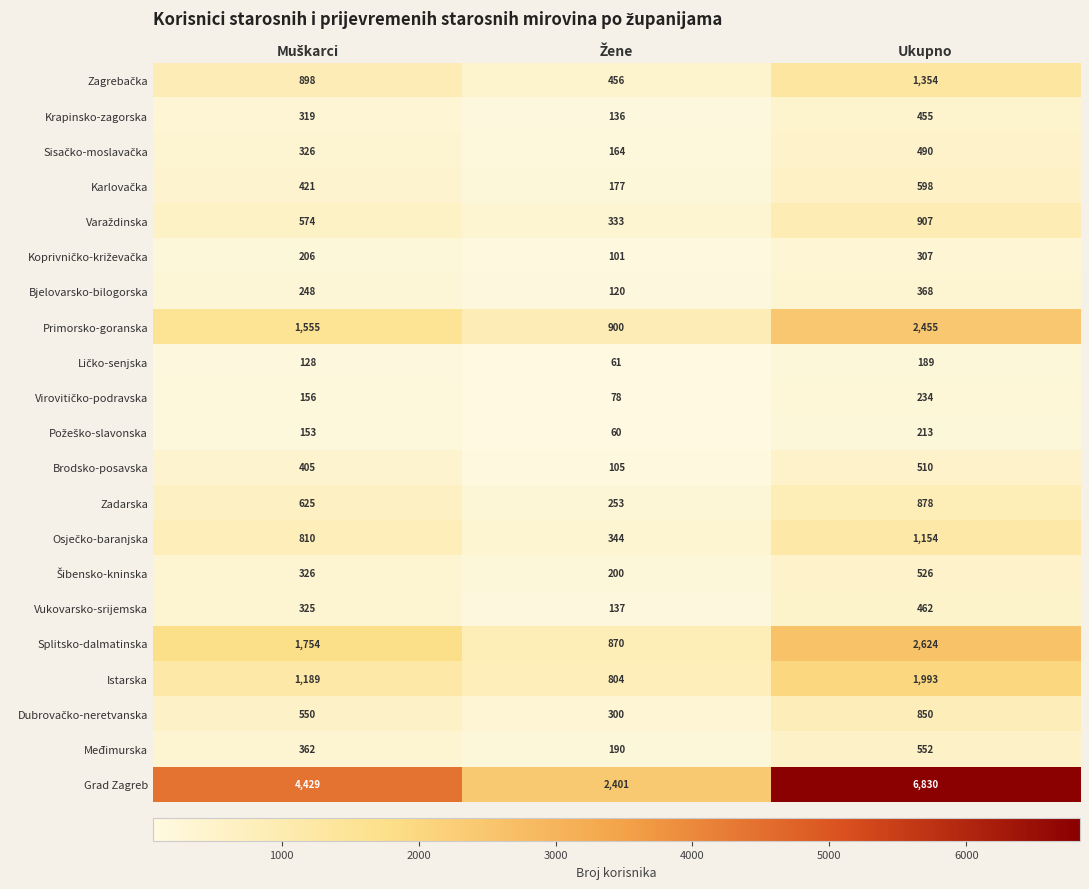

What is the difference between the second highest and minimum values in the Brodsko-posavska series?

300